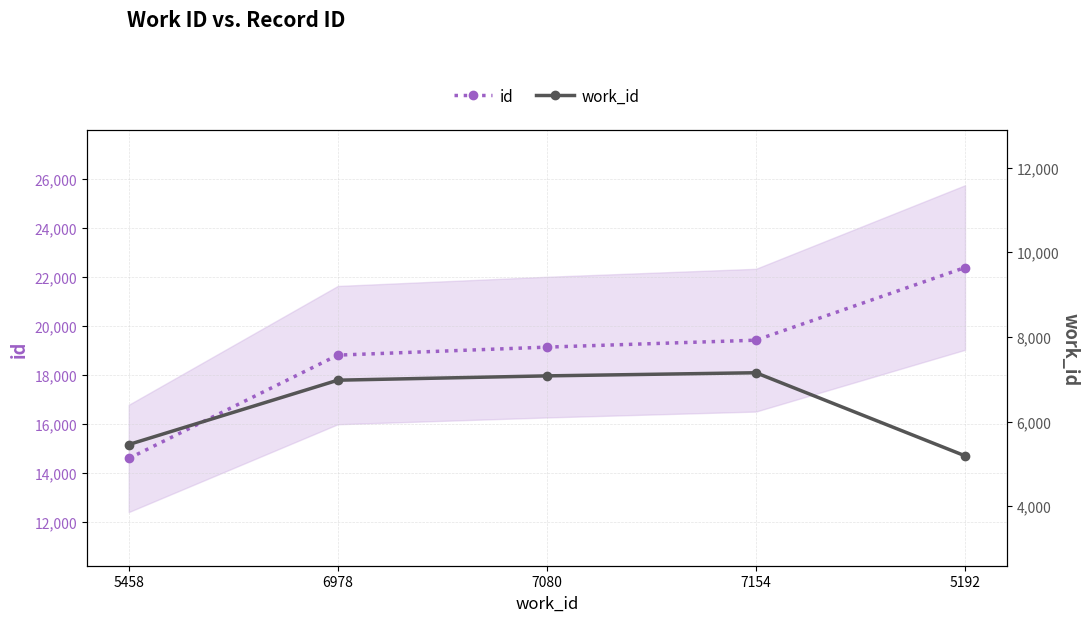

Does the chart have visible grid lines?

Yes